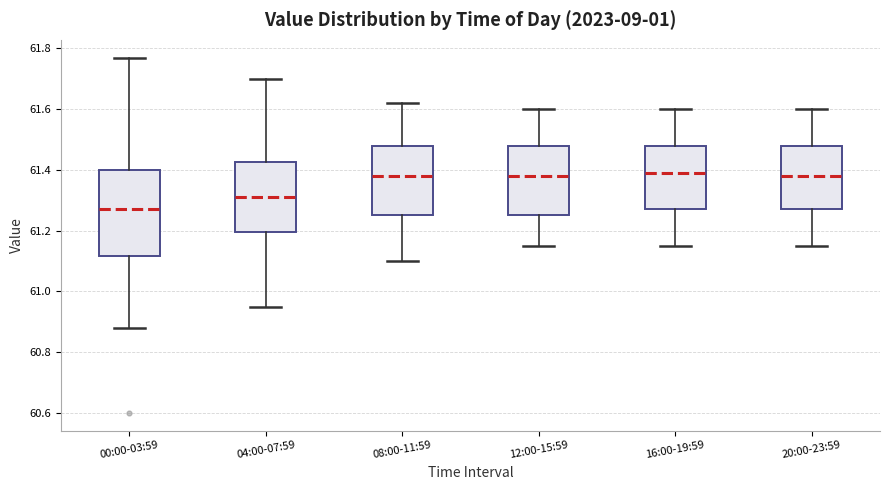

Reading left to right, transcribe this box plot: for each box, give where its median line is, the range the box spans, and where its two whiskers end, as read against the y-axis. The values are not printed on the chart, so give them approximately, as read against the axis.

00:00-03:59: median 61.28, box 61.12 to 61.40, whiskers 60.88 to 61.78
04:00-07:59: median 61.32, box 61.20 to 61.42, whiskers 60.96 to 61.70
08:00-11:59: median 61.38, box 61.26 to 61.48, whiskers 61.10 to 61.62
12:00-15:59: median 61.38, box 61.26 to 61.48, whiskers 61.16 to 61.60
16:00-19:59: median 61.40, box 61.28 to 61.48, whiskers 61.16 to 61.60
20:00-23:59: median 61.38, box 61.28 to 61.48, whiskers 61.16 to 61.60